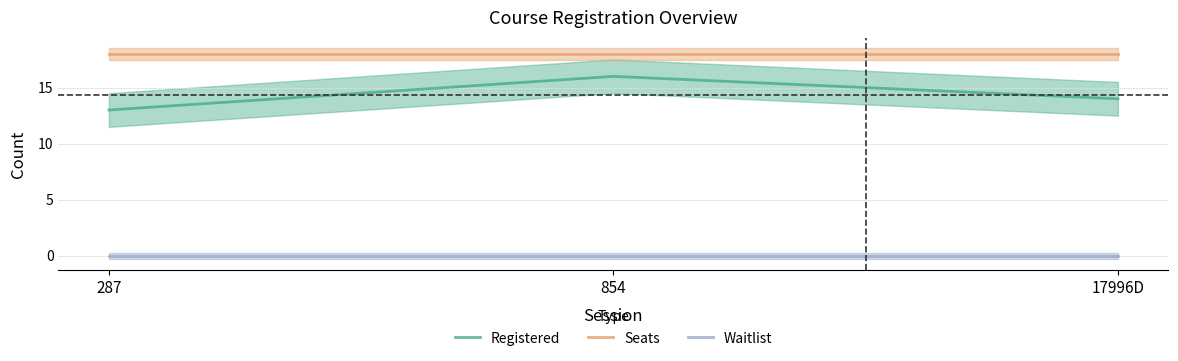

True or false: Seats has a value of 6 at 854.

False